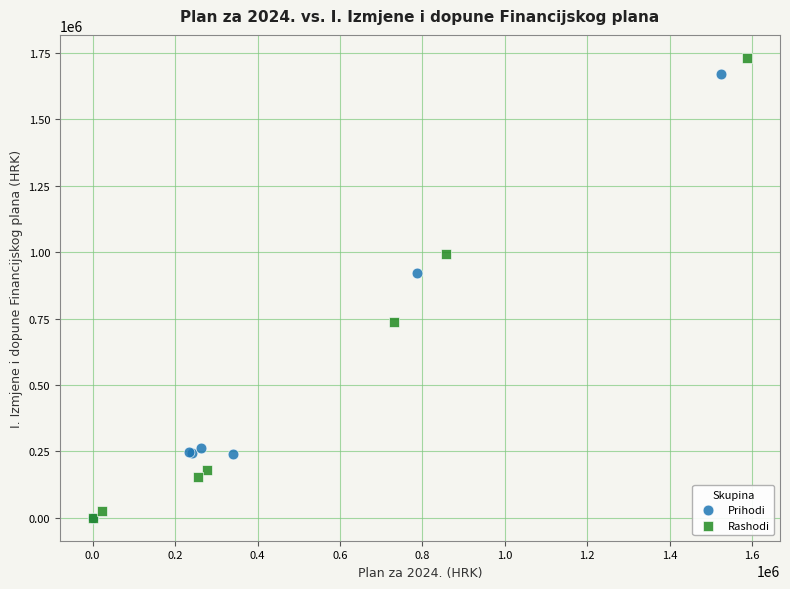

Which series has the largest Y range (max minus min)?

Rashodi